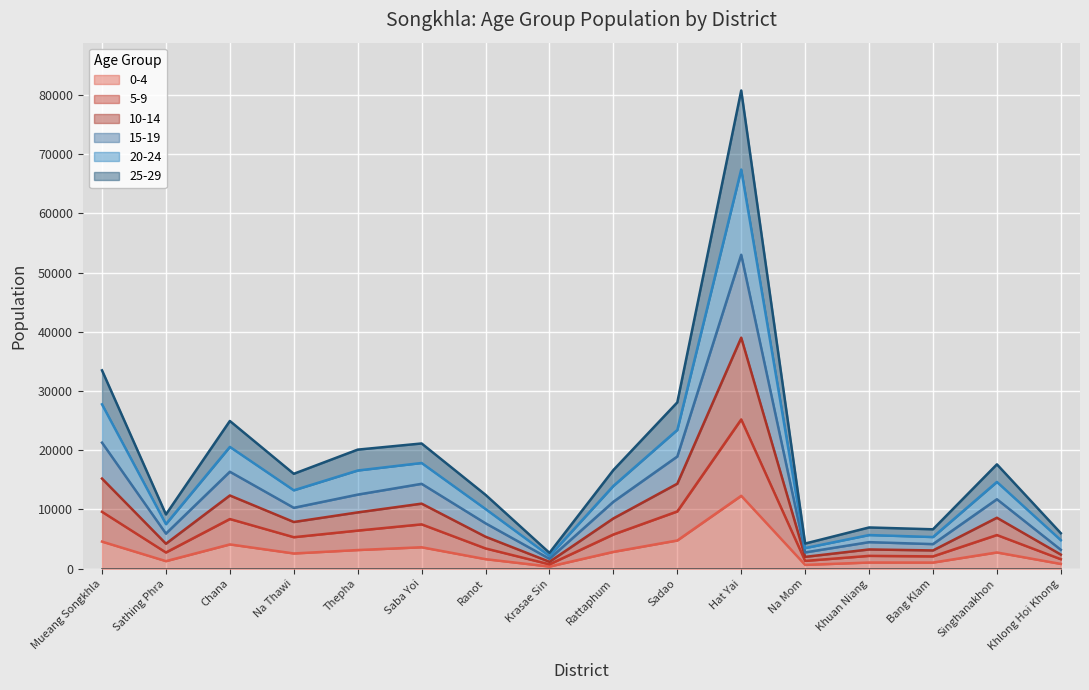

Between Na Mom and Saba Yoi, which is larger?

Saba Yoi